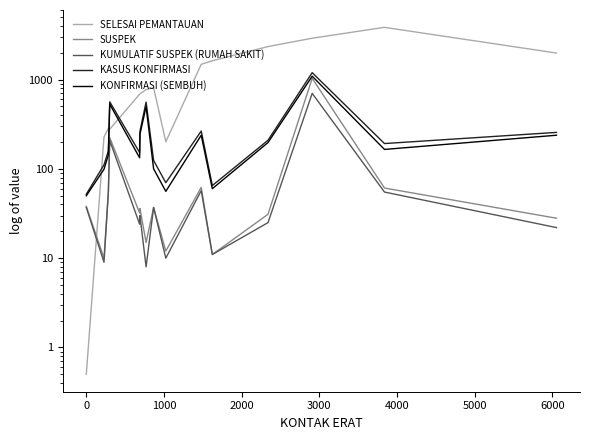

What is the average value of the SUSPEK series?

112.3